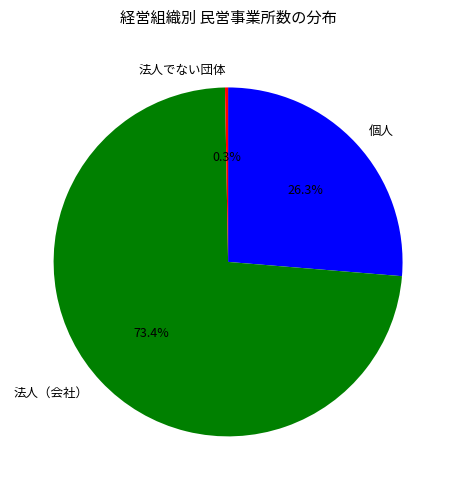

How many segments does this pie chart have?

3